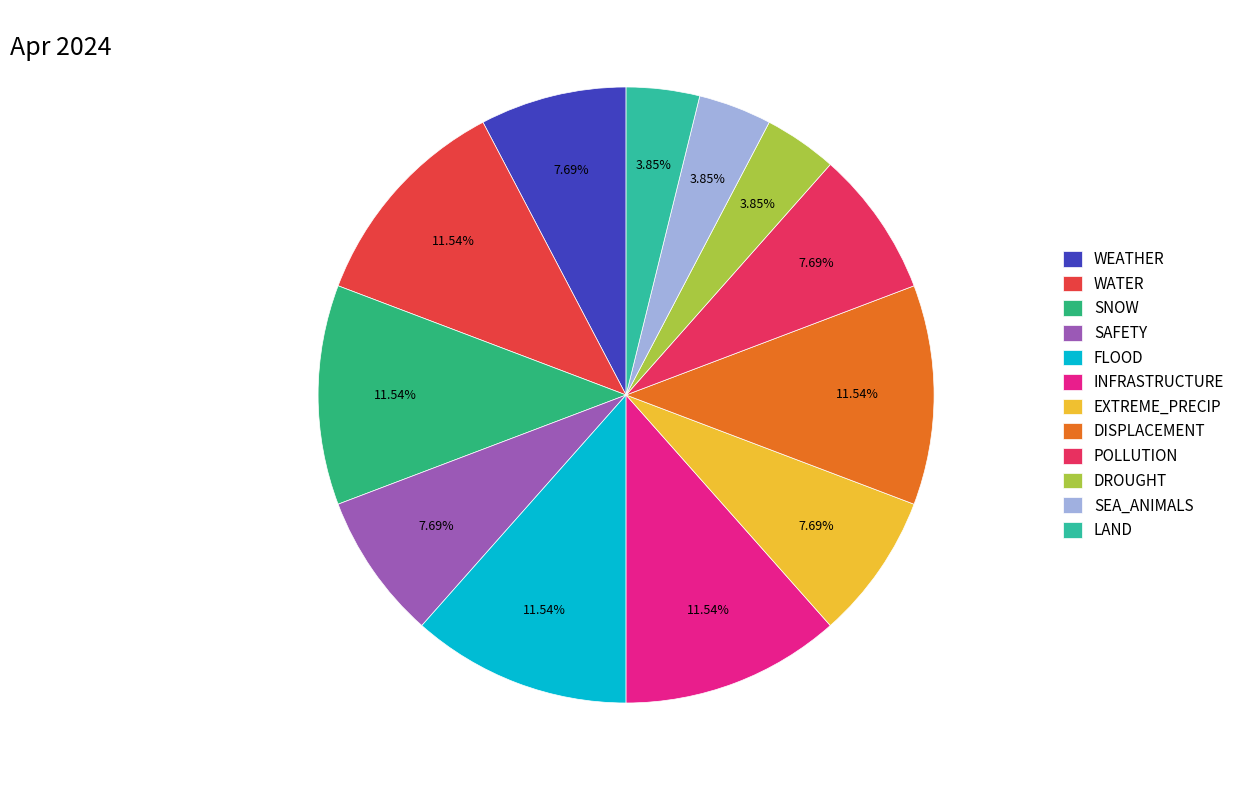

Which slice is the largest?

WATER